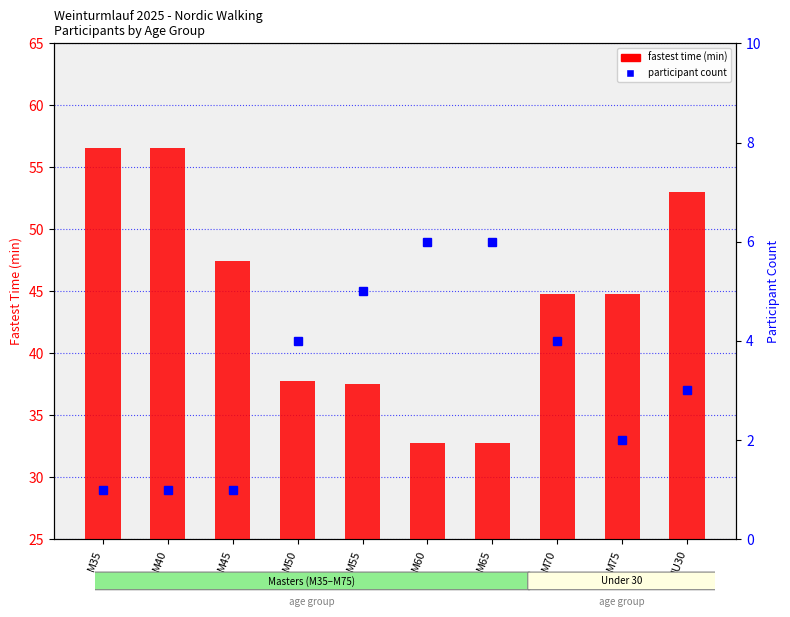

The value at M50 is 4. True or false?

True